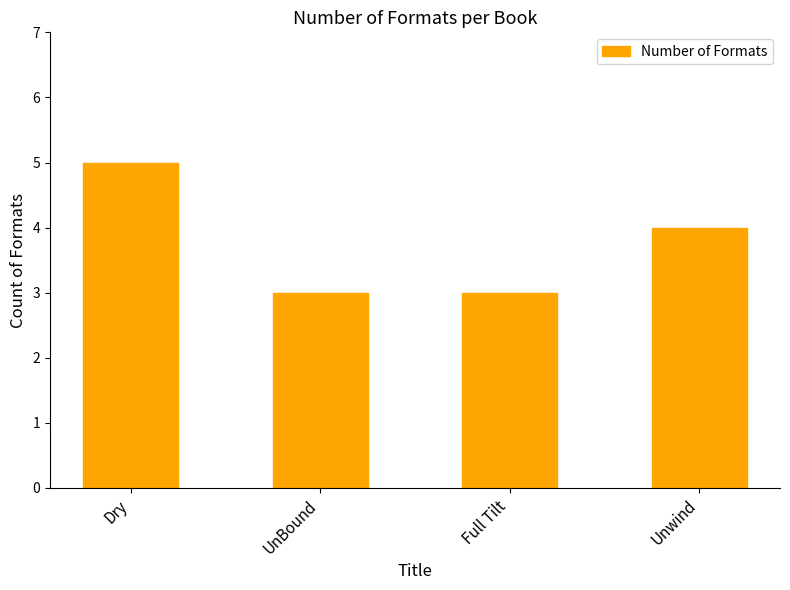

What is the change in value from Full Tilt to Unwind?

+1